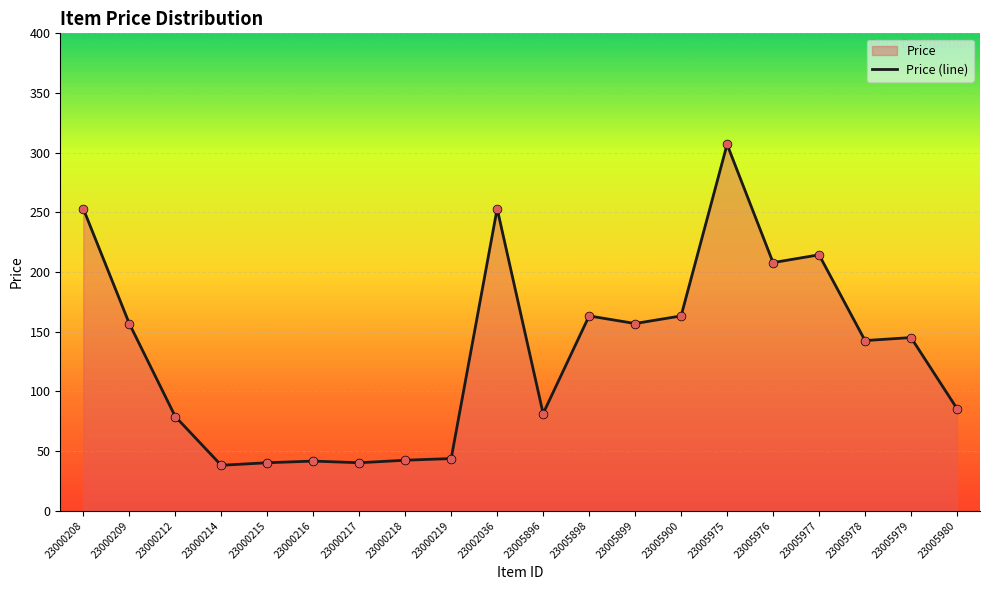

Between 23005978 and 23002036, which is larger?

23002036